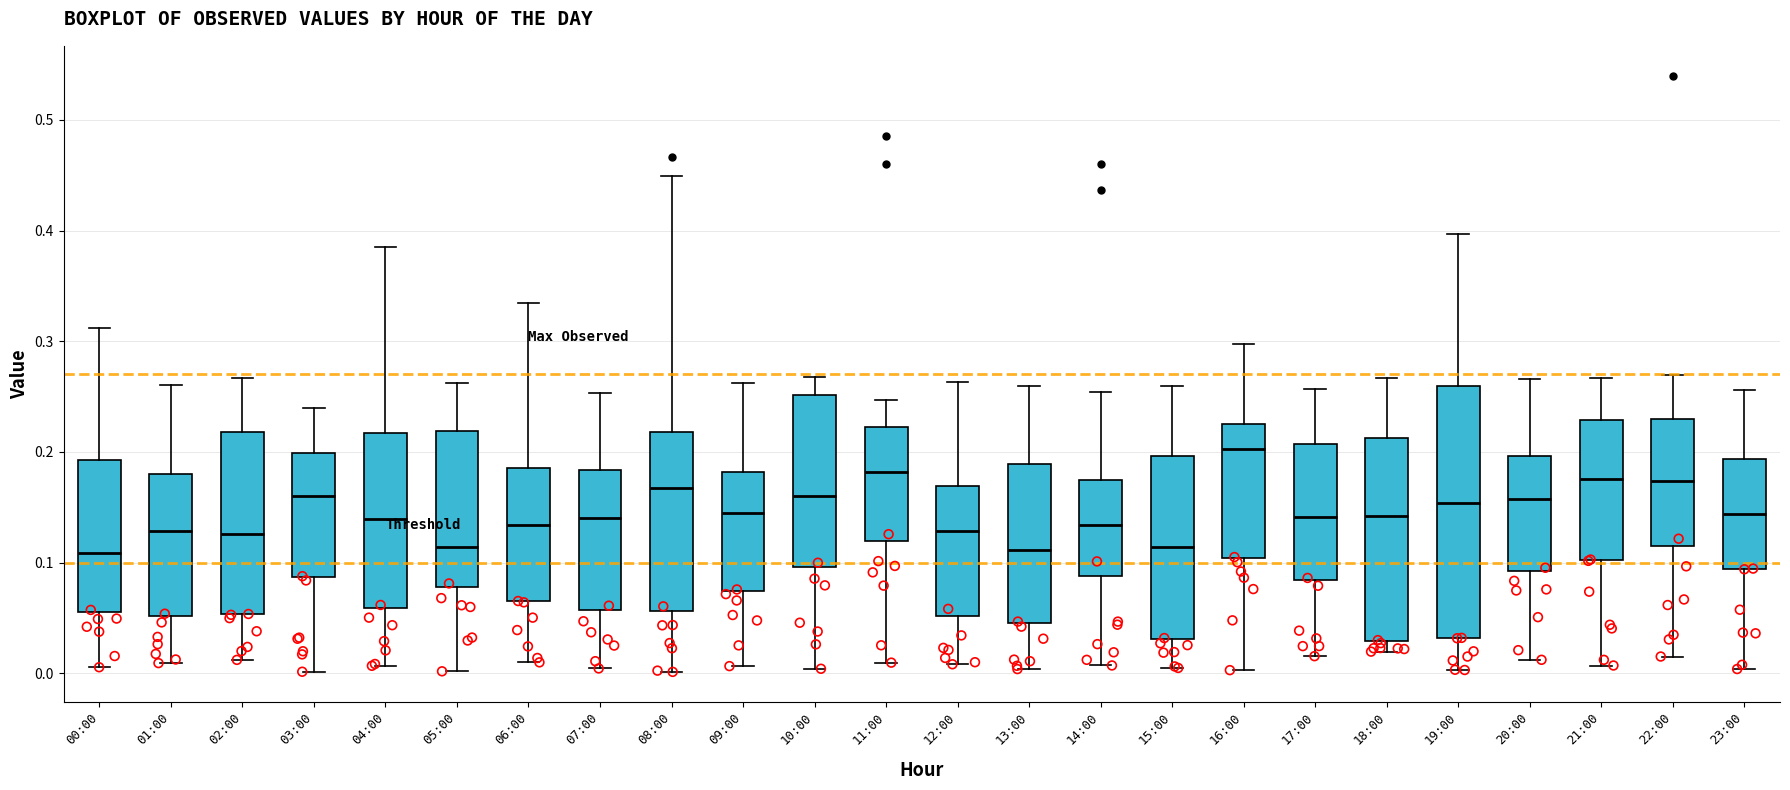

Comparing the boxes themselves (not the whiskers), which one is the tallest?

19:00